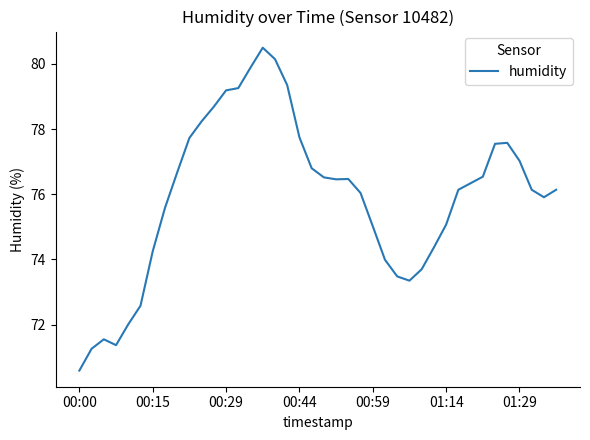

What is the difference between the maximum and minimum values?

9.9